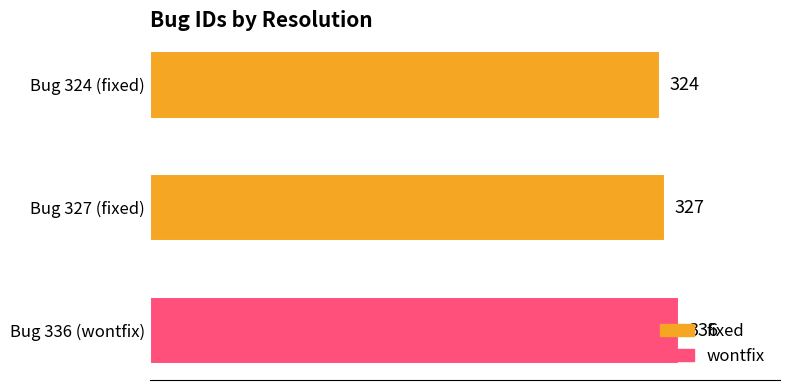

What is the label of the 2nd bar from the bottom?

Bug 327 (fixed)